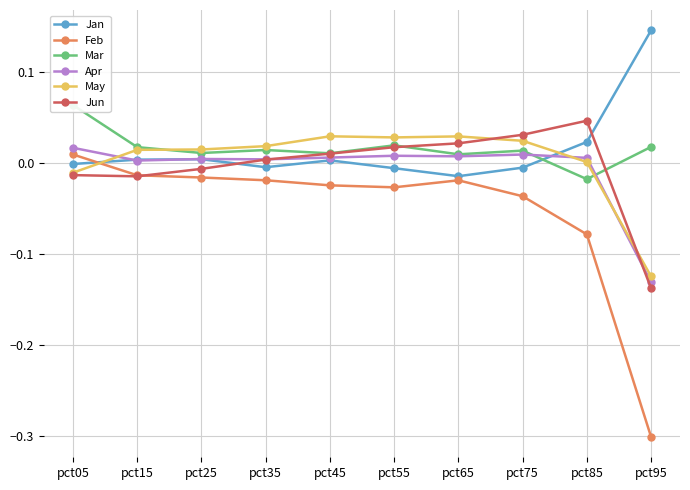

The value of Mar at pct55 is 0.0. True or false?

False